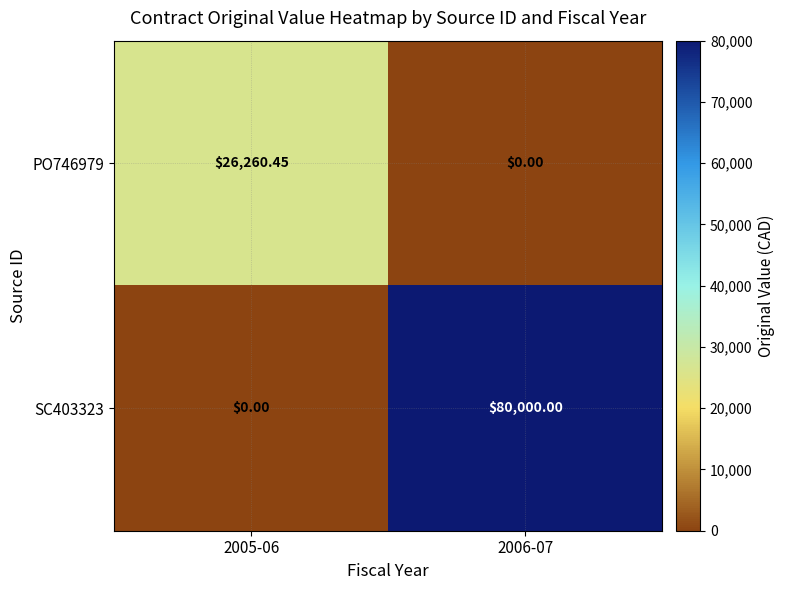

Is the value of SC403323 at 2006-07 greater than the value of PO746979 at 2005-06?

Yes